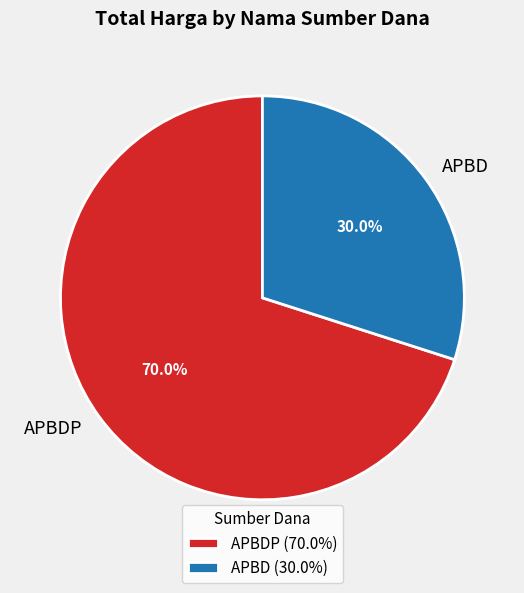

Do APBDP and APBD together represent more than half of the pie?

Yes